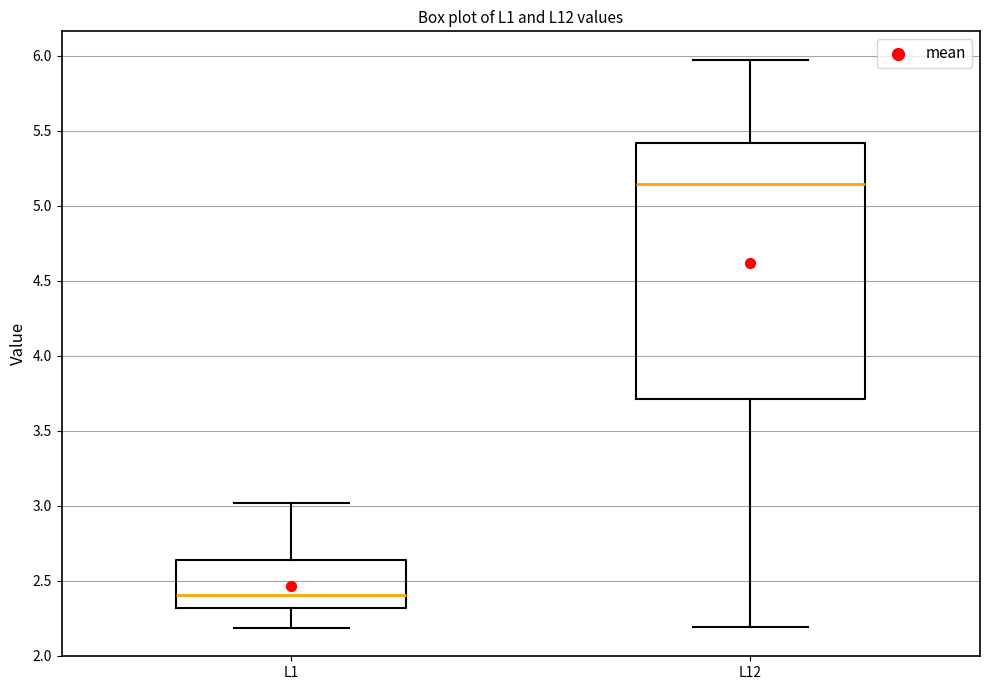

Reading left to right, transcribe this box plot: for each box, give where its median line is, the range the box spans, and where its two whiskers end, as read against the y-axis. The values are not printed on the chart, so give them approximately, as read against the axis.

L1: median 2.40, box 2.30 to 2.65, whiskers 2.20 to 3.00
L12: median 5.15, box 3.70 to 5.40, whiskers 2.20 to 5.95